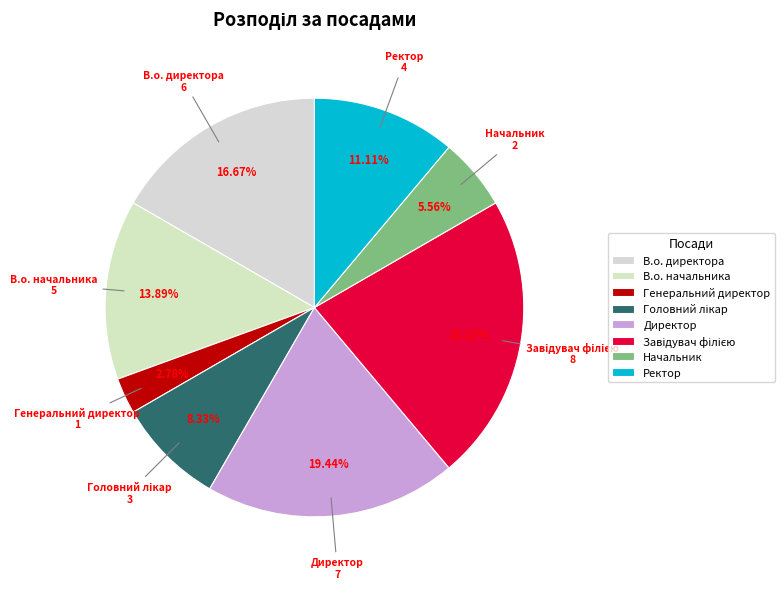

Does Начальник represent more than half of the total?

No